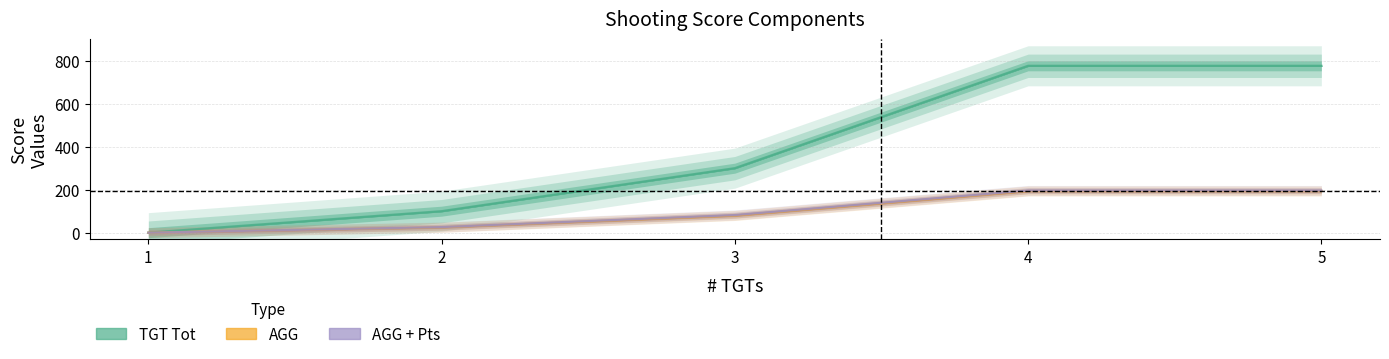

The value of TGT Tot at 5 is 776. True or false?

True